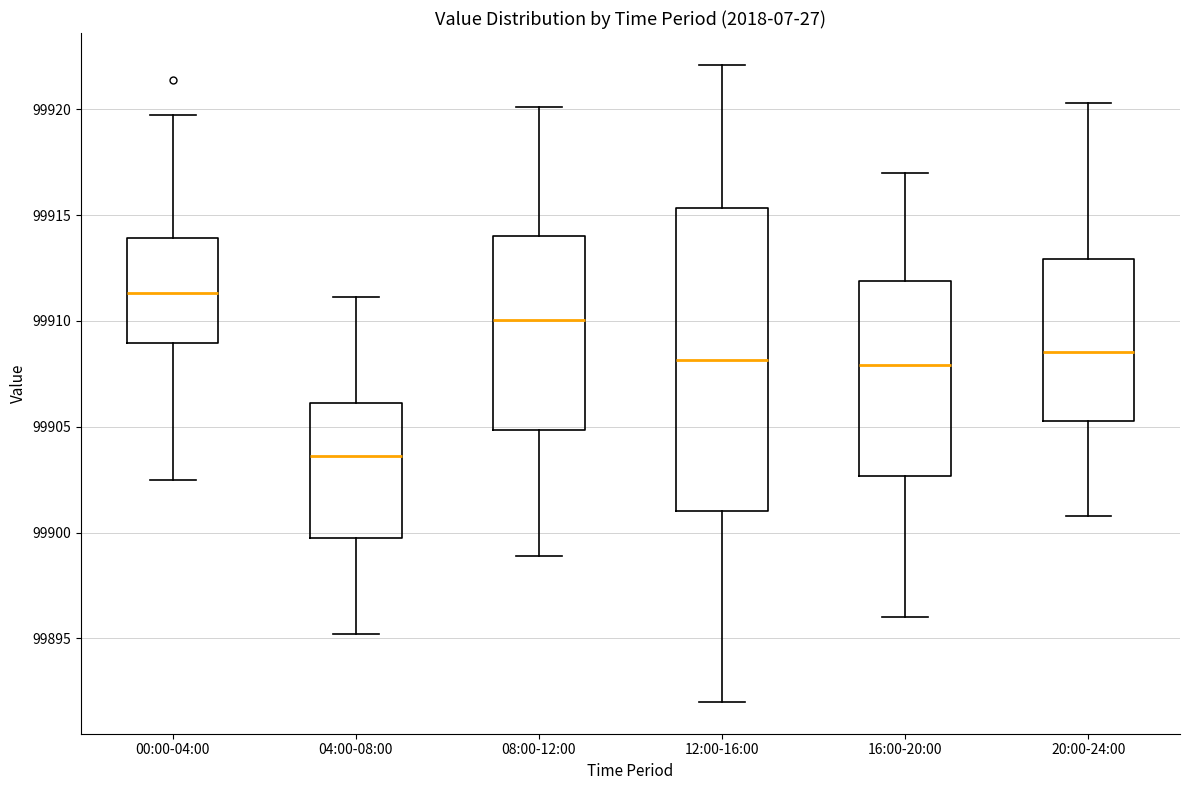

Where does the median line of the box for 08:00-12:00 sit on the y-axis? The values are not printed on the chart, so give them approximately, as read against the axis.

99910.0